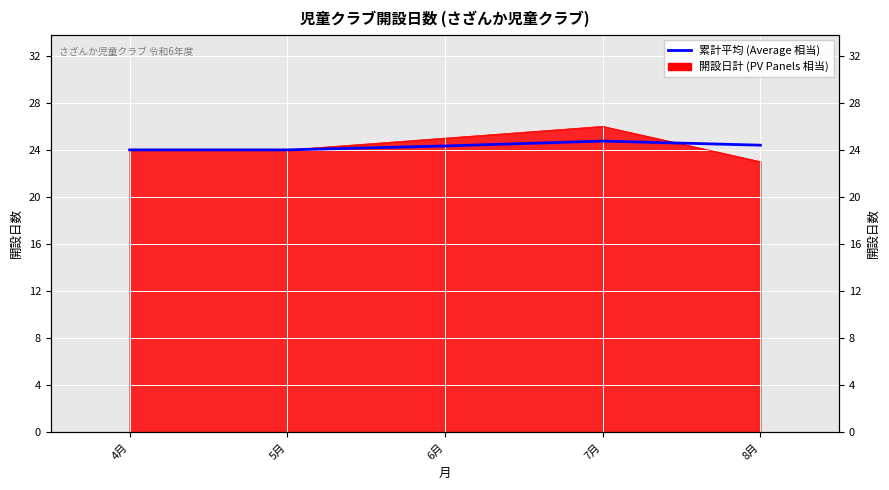

What is the sum of all values?

121.5